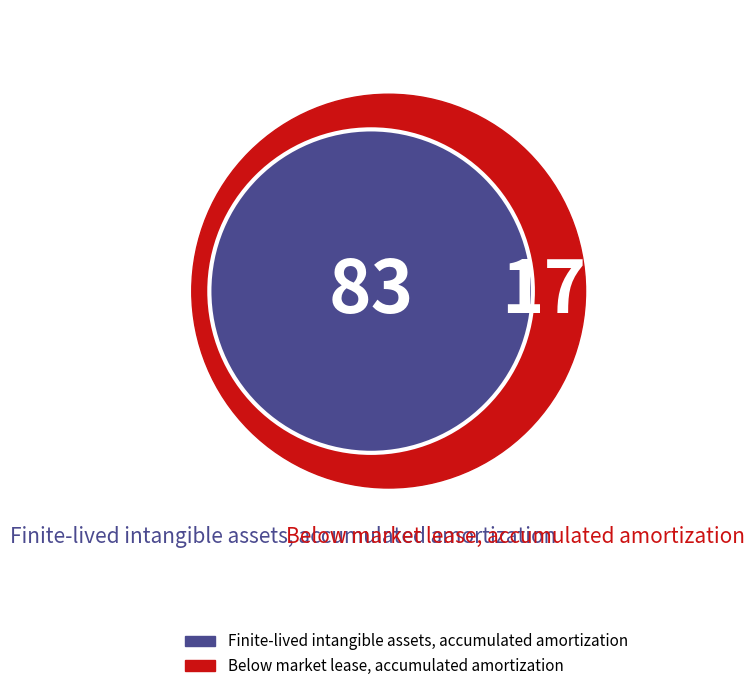

Is it true that Below market lease, accumulated amortization is 3% of the pie?

False